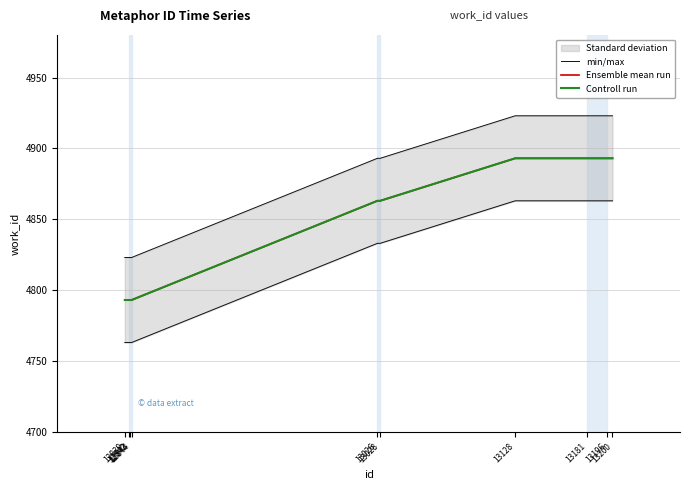

Read the Ensemble mean run value at 12842.

4793